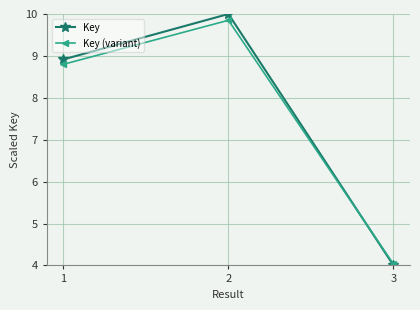

How many data points in Key are above 8?

2